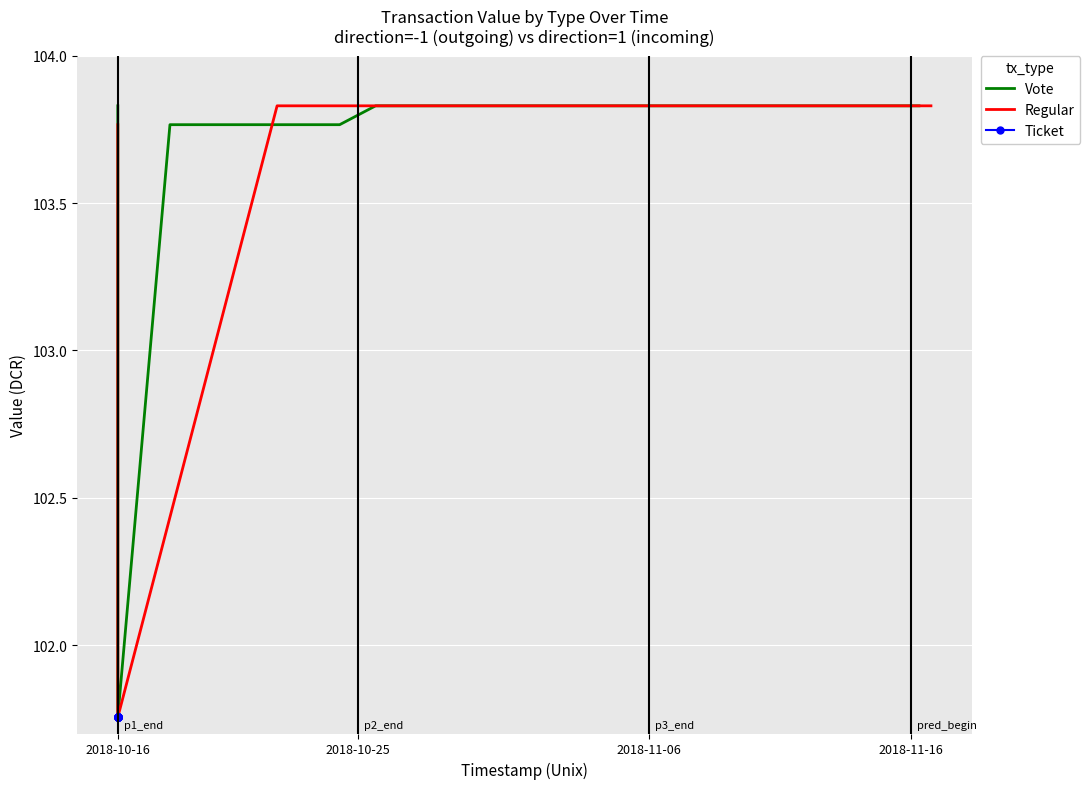

The value of Regular at 2018-10-25 is 103.8. True or false?

True